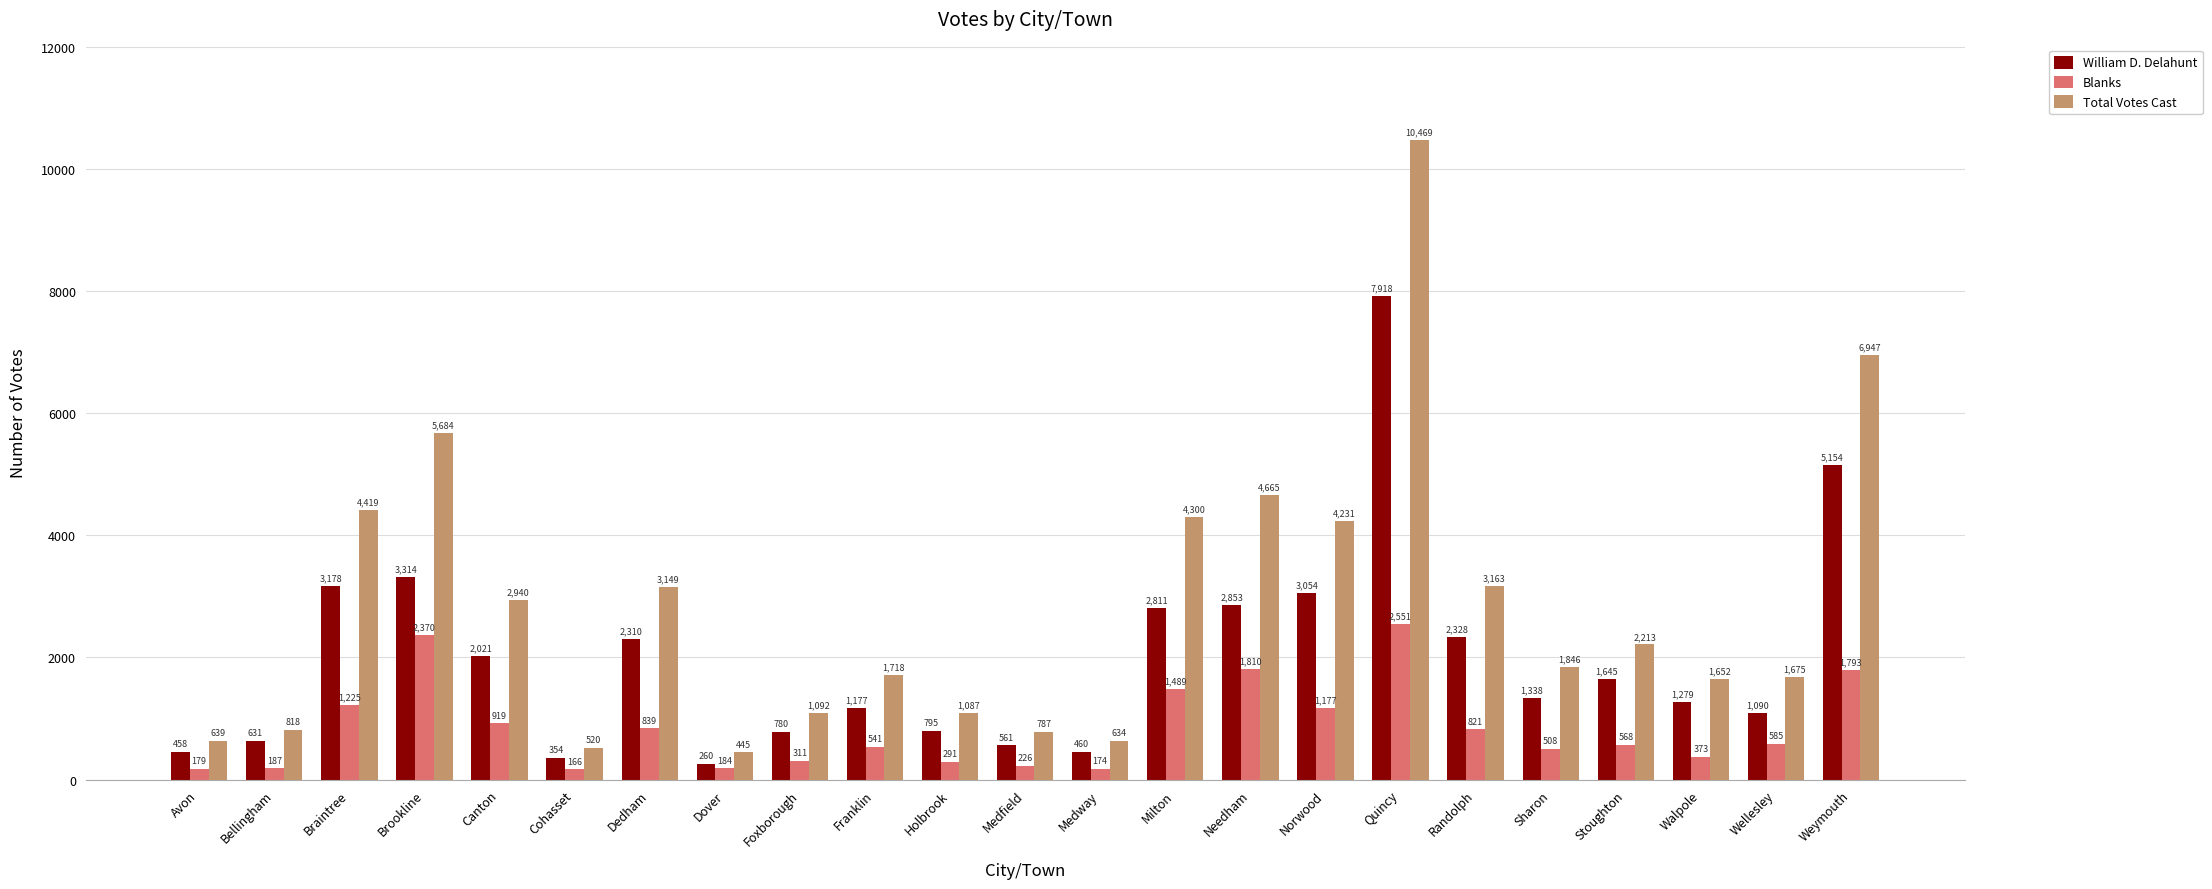

What is the difference between the maximum and minimum values in the William D. Delahunt series?

7658